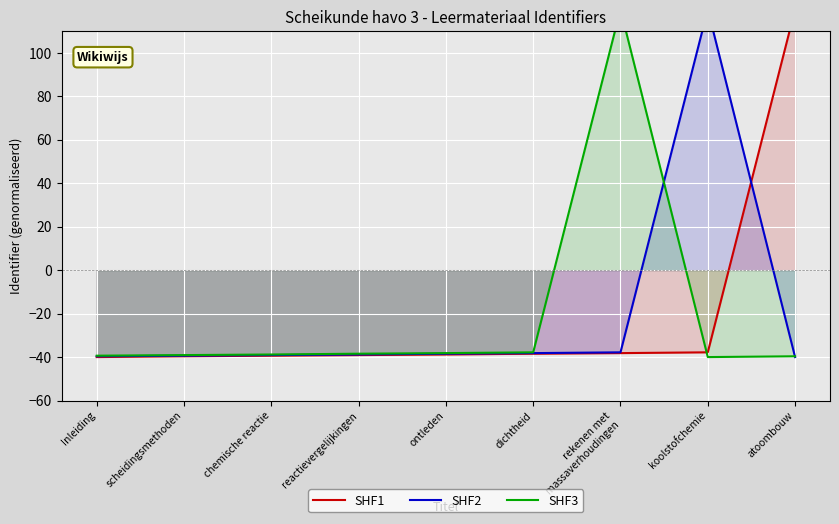

List the series in order of their peak value, lowest first.

SHF1, SHF2, SHF3